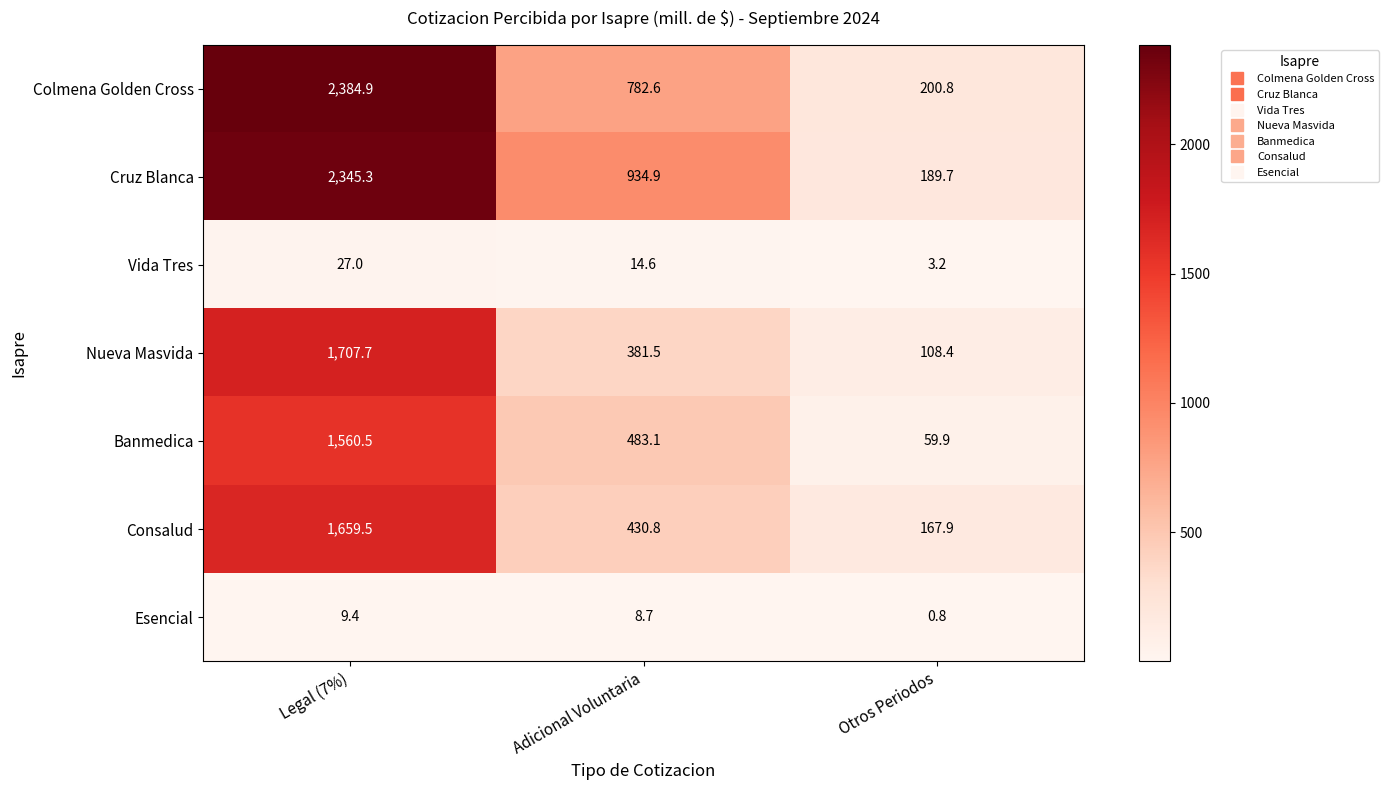

What is the maximum value shown in the chart?

2384.9